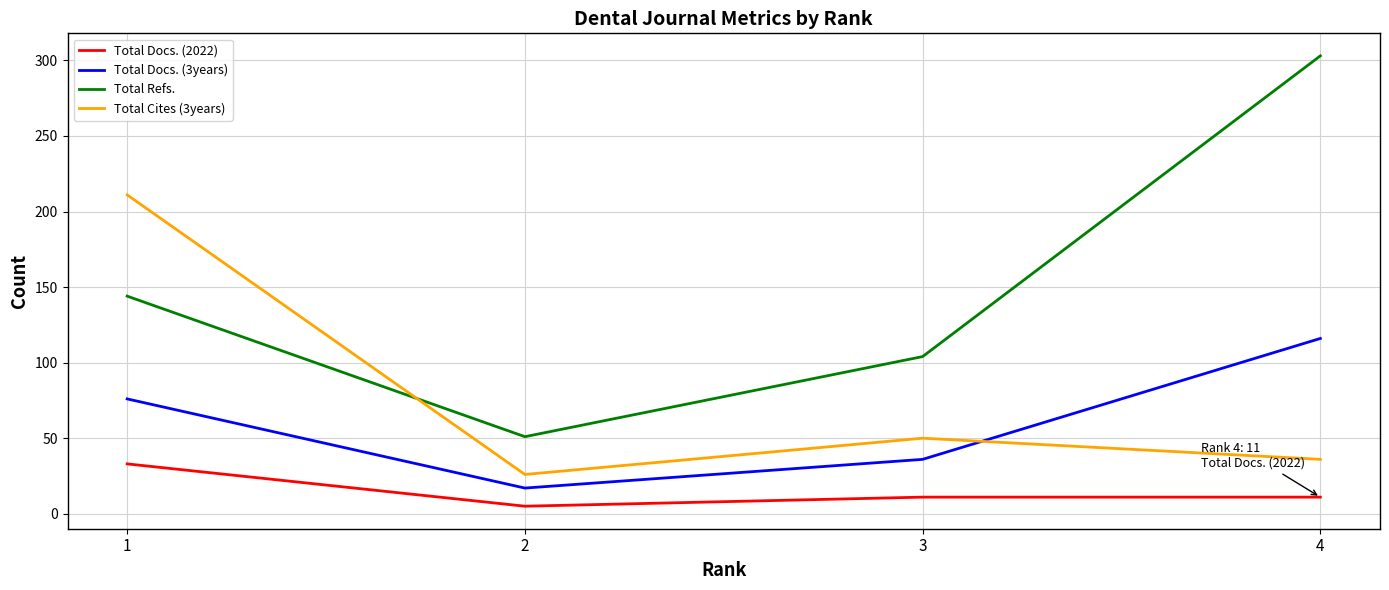

What is the minimum value for Total Refs.?

51